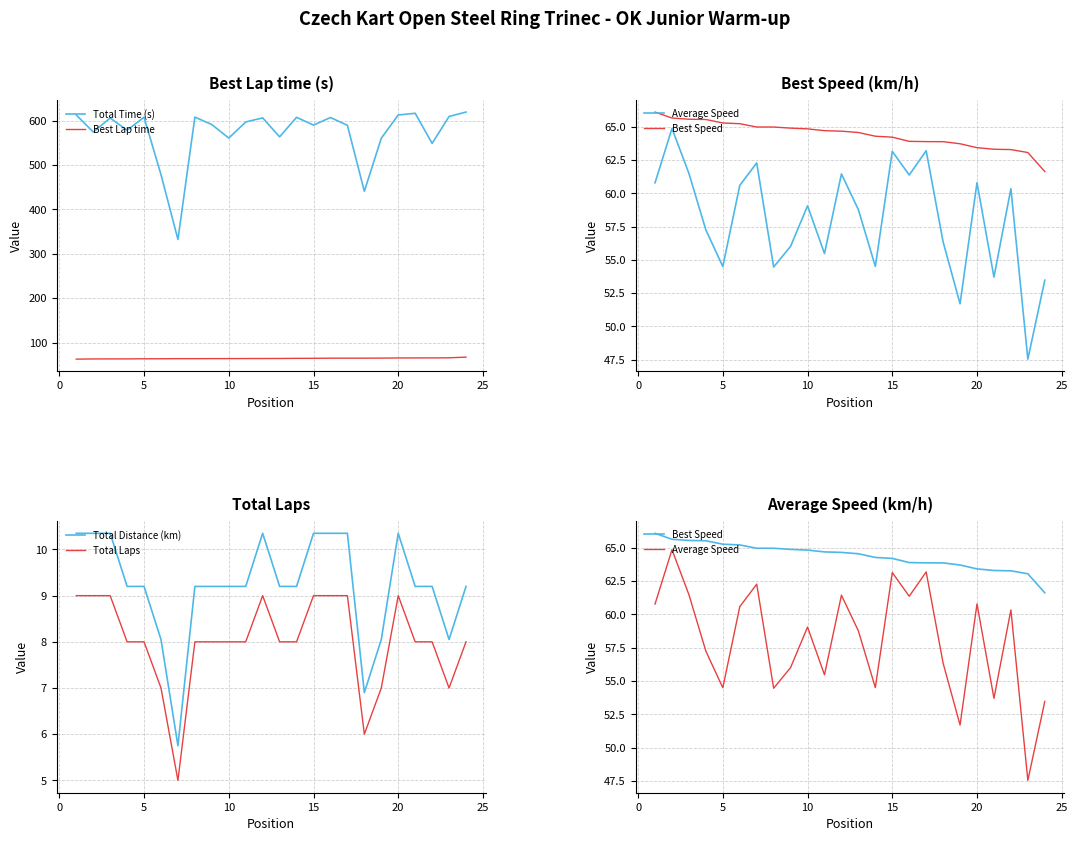

True or false: Average Speed has more than 0 points higher than both neighbors.

True